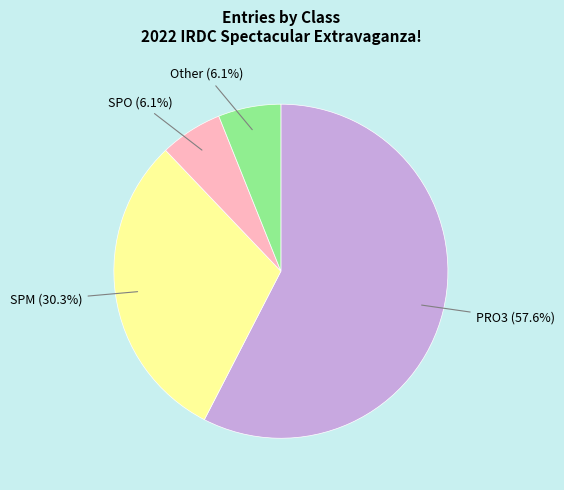

To the nearest percent, what is the average slice percentage?

25%